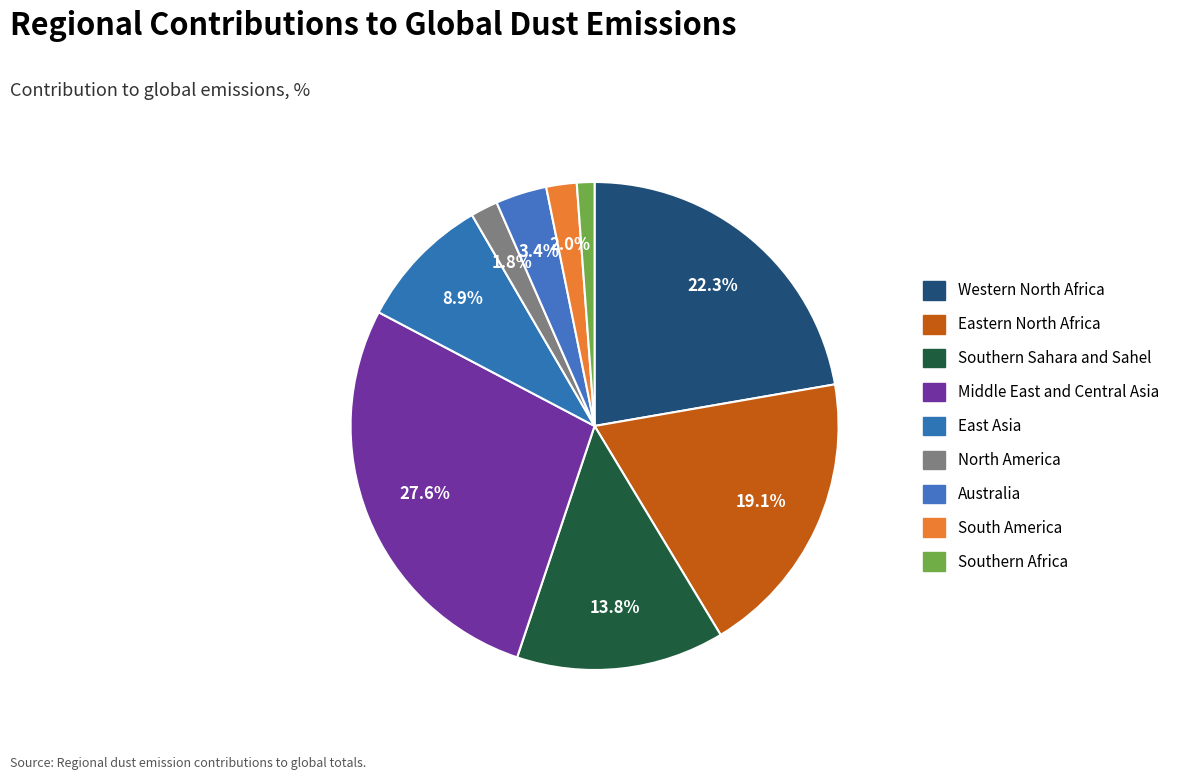

Which slice is the smallest?

Southern Africa